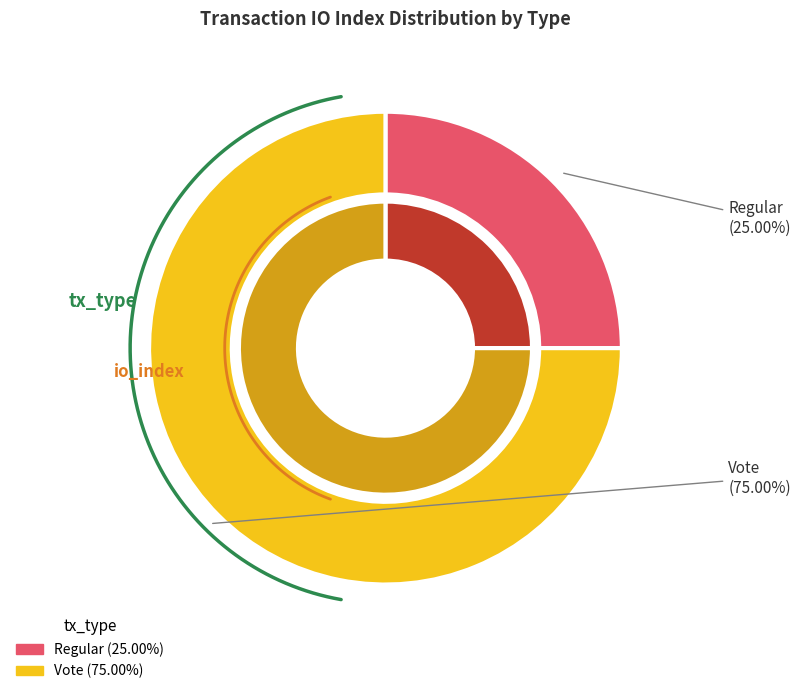

How many segments does this pie chart have?

2